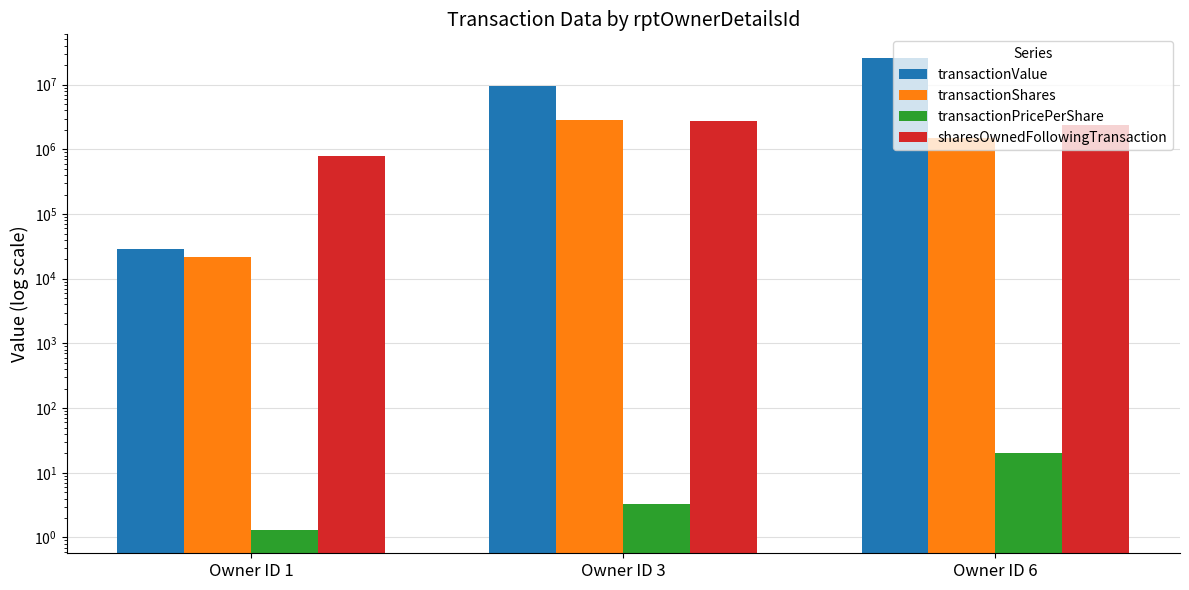

Which label corresponds to the smallest value in the chart?

Owner ID 1